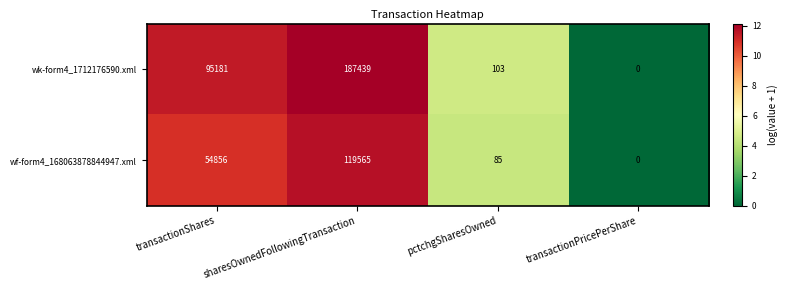

At how many categories does at least one series exceed 3?

3